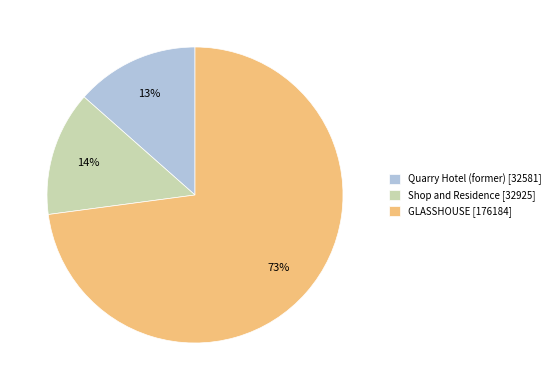

Is it true that Quarry Hotel (former) is 20% of the pie?

False